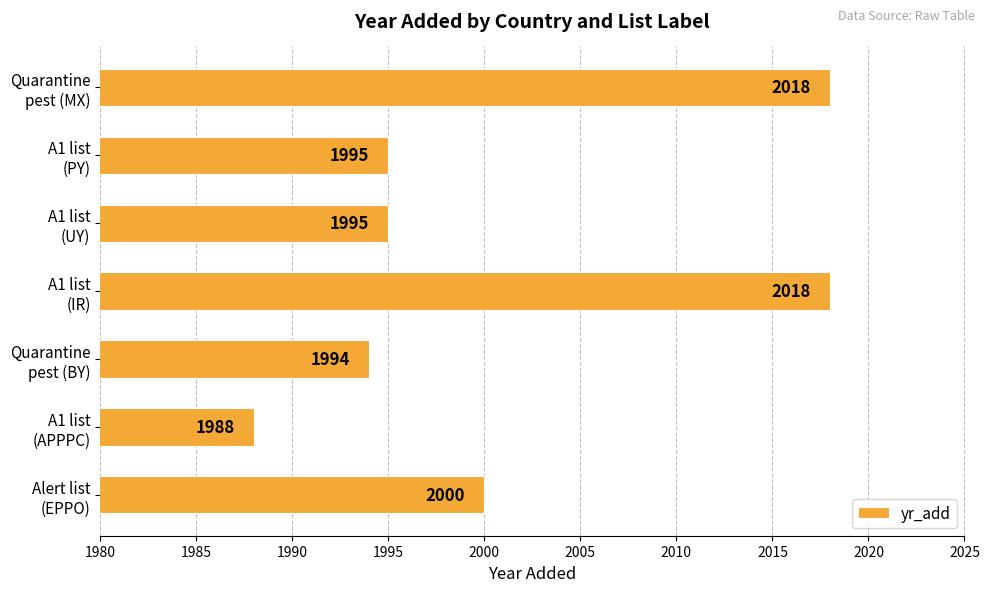

What is the average value?

2001